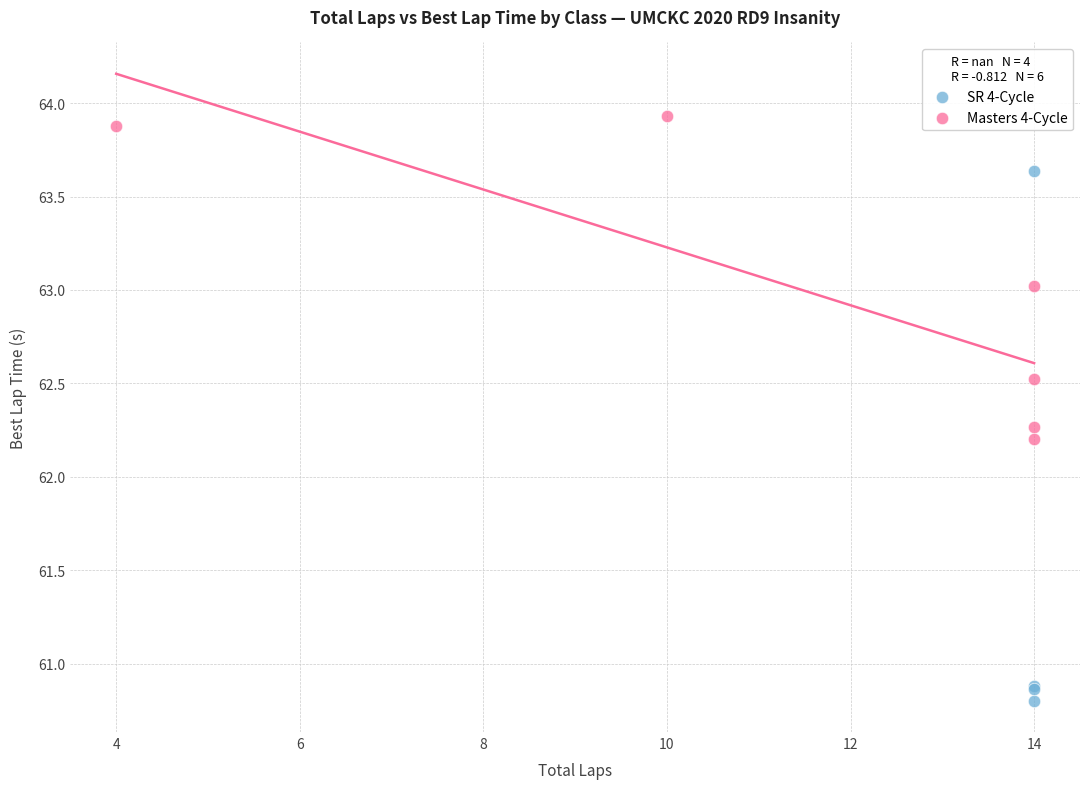

Which series contains the highest Y value?

Masters 4-Cycle